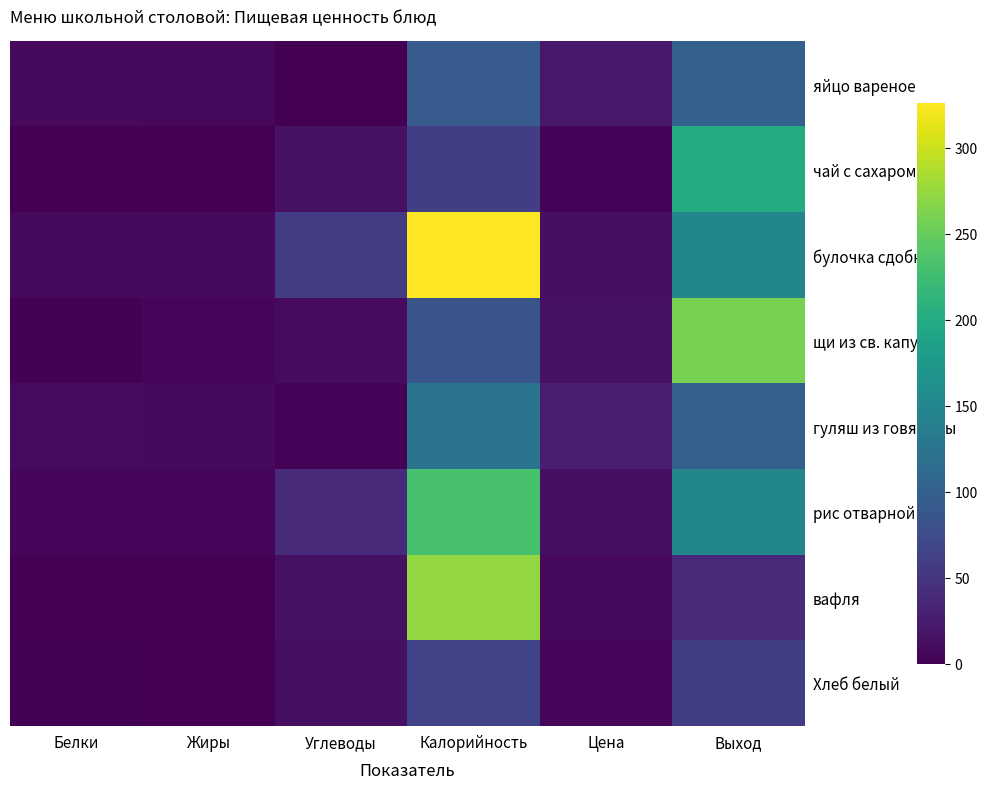

At which category is the sum across all series the highest?

Калорийность